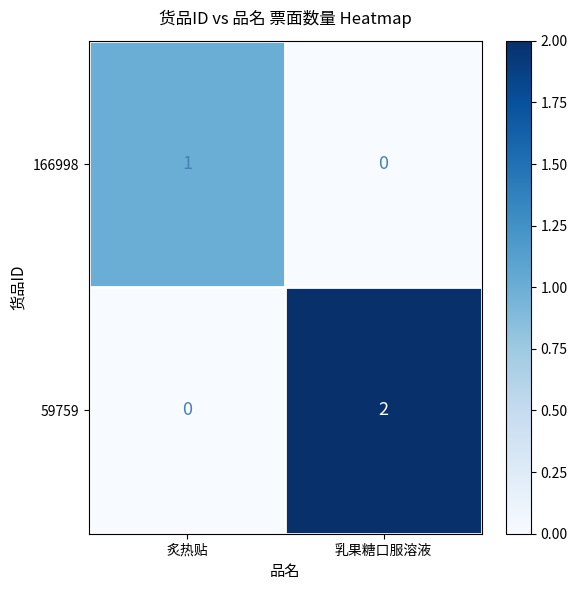

True or false: 59759 has a value of 2 at 乳果糖口服溶液.

True